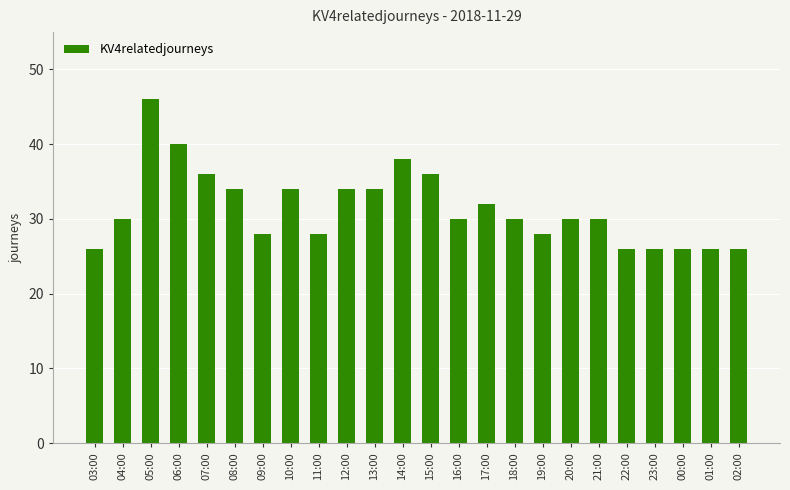

What position from the left is 23:00?

21